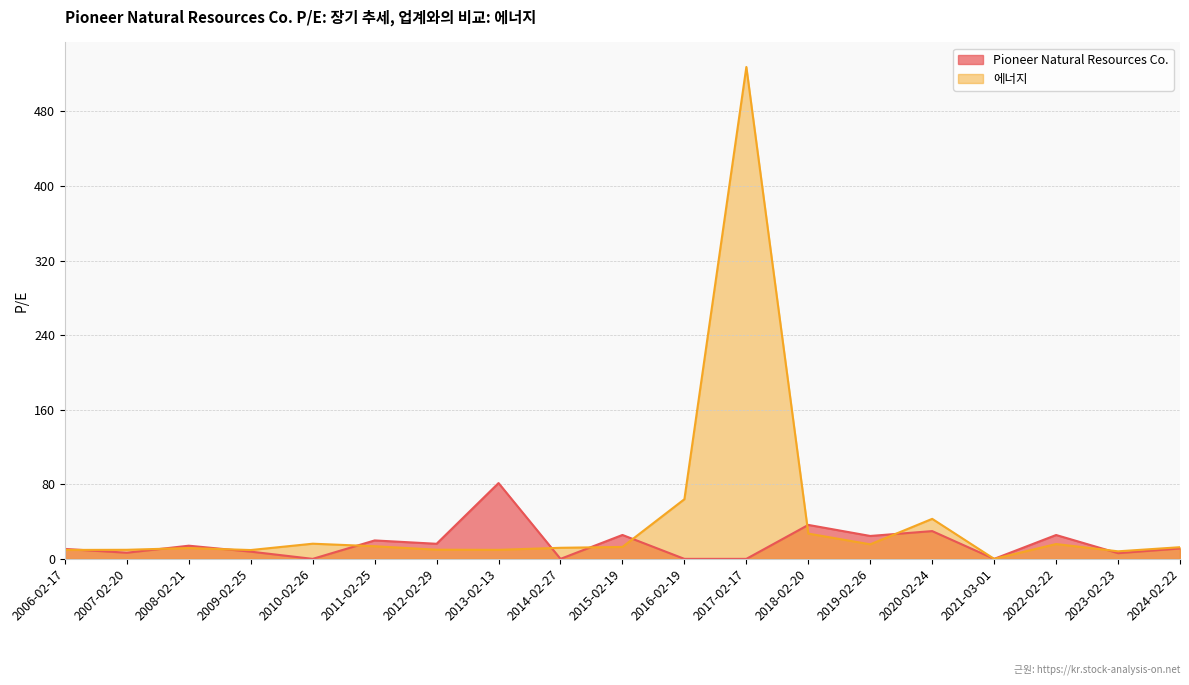

How many categories are shown in the chart?

19